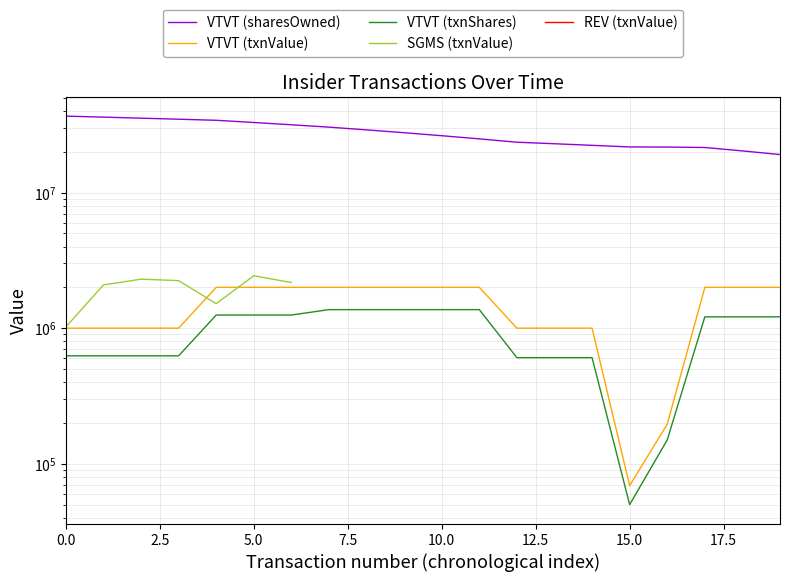

True or false: REV (txnValue) and VTVT (txnValue) cross at least once.

False